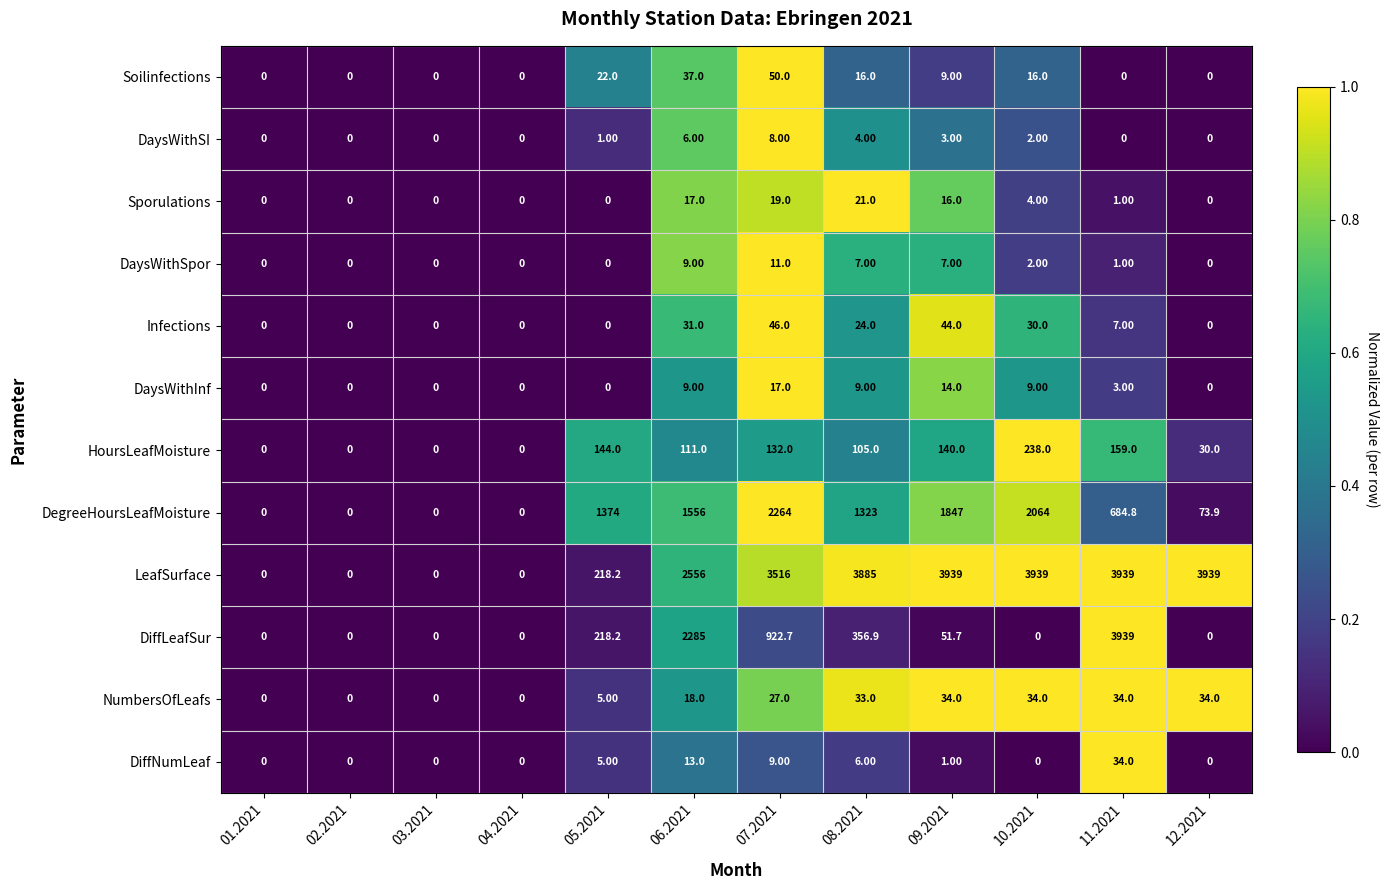

What is the total value across all series at 07.2021?

7021.7